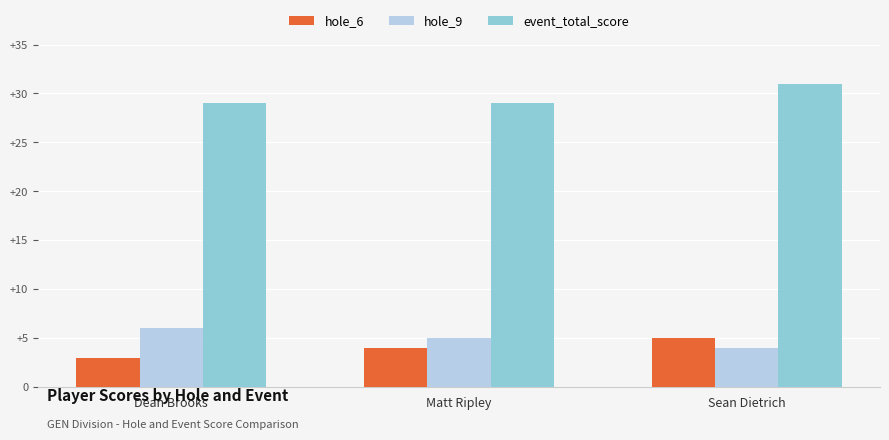

How many data points does each series have?

3